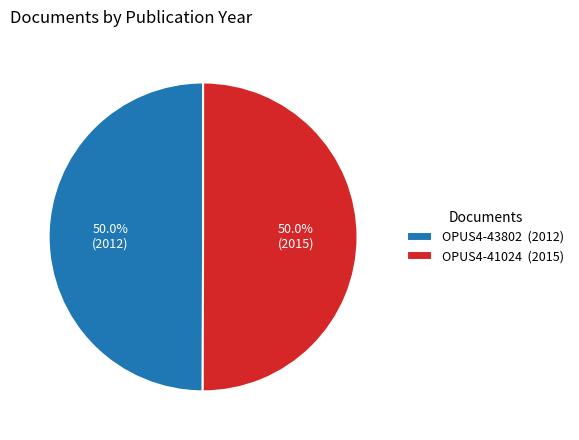

The OPUS4-41024 slice represents 50% of the pie. True or false?

True